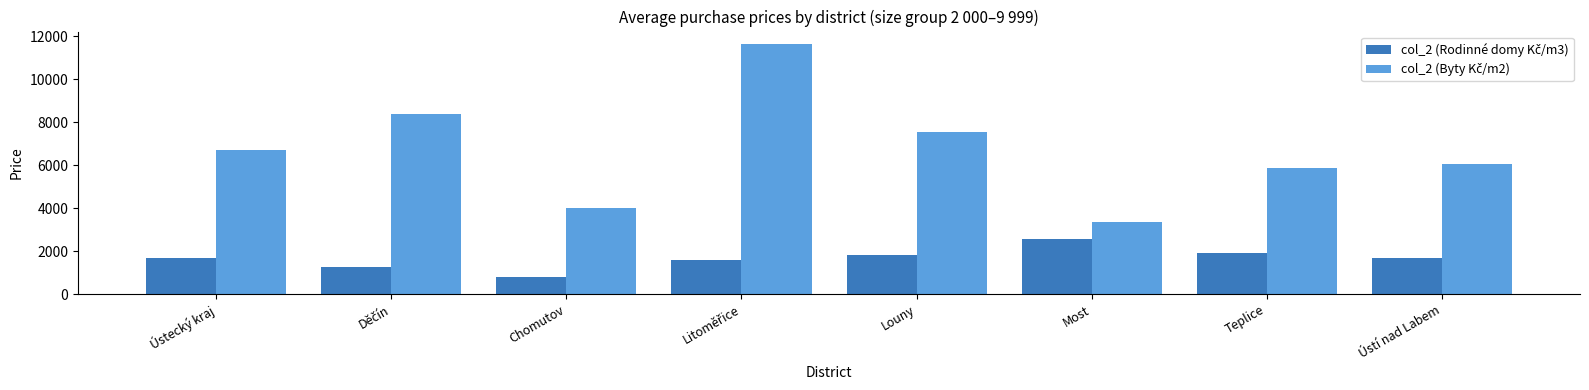

What is the total value across all series at Most?

5882